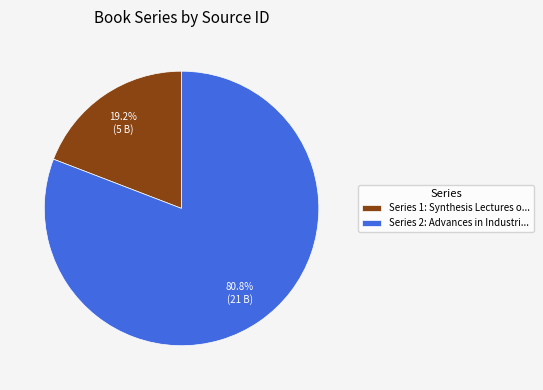

Do Series 1: Synthesis Lectures o... and Series 2: Advances in Industri... together represent more than half of the pie?

Yes